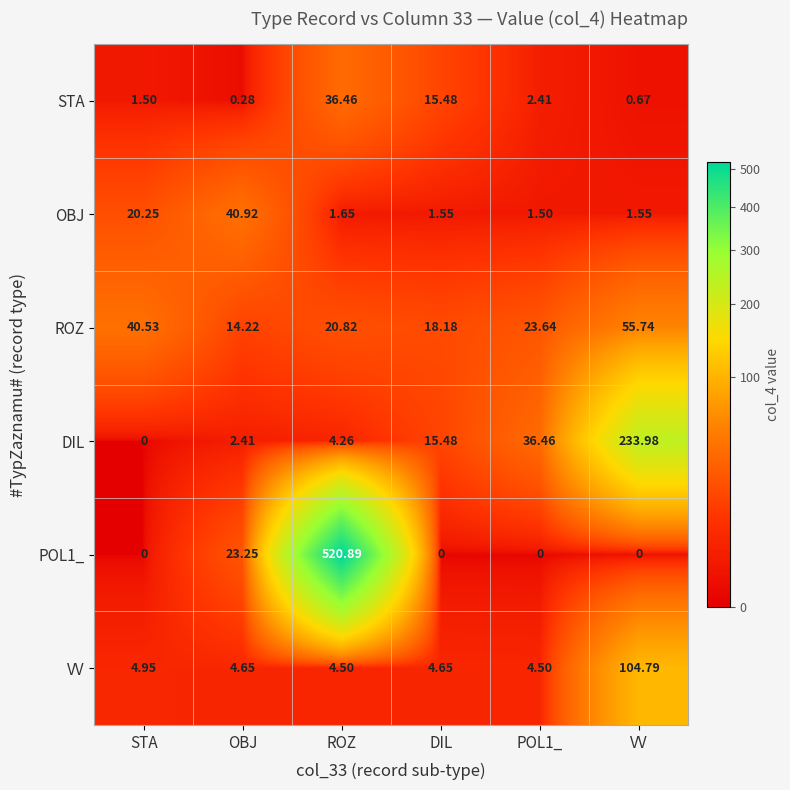

What is the difference between the highest and lowest values at DIL?

18.2